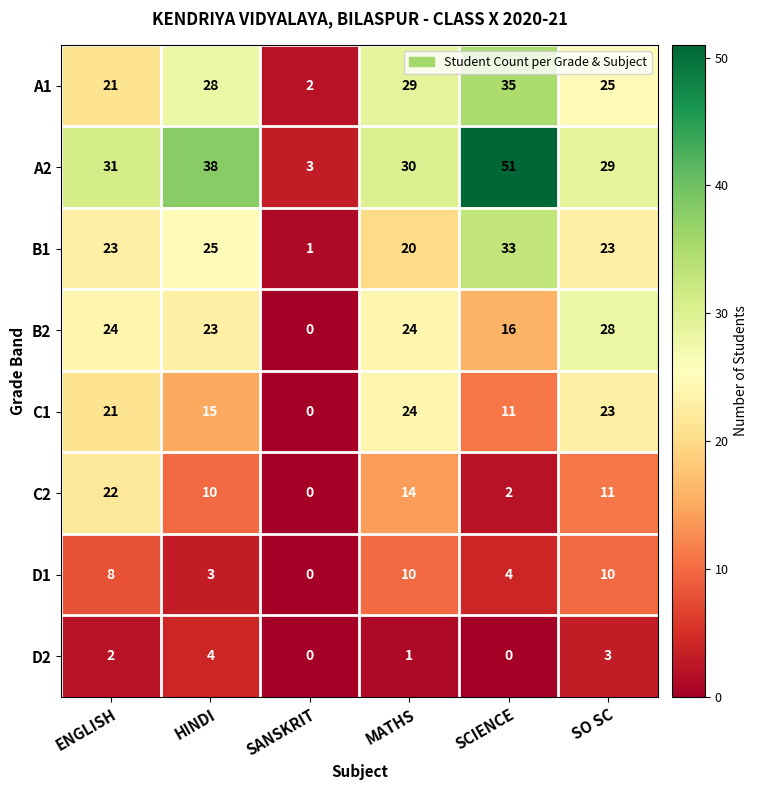

What is the difference between the highest and lowest values at SO SC?

26